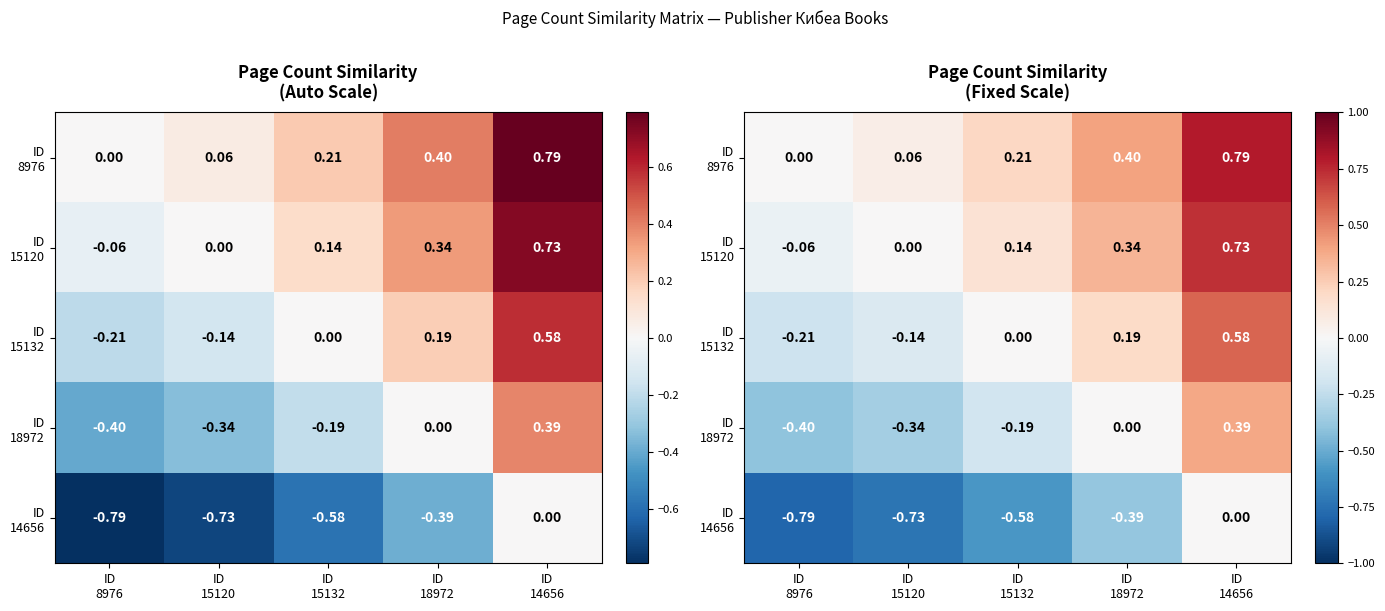

The value of ID 15132 at ID 15132 is 0.0. True or false?

True